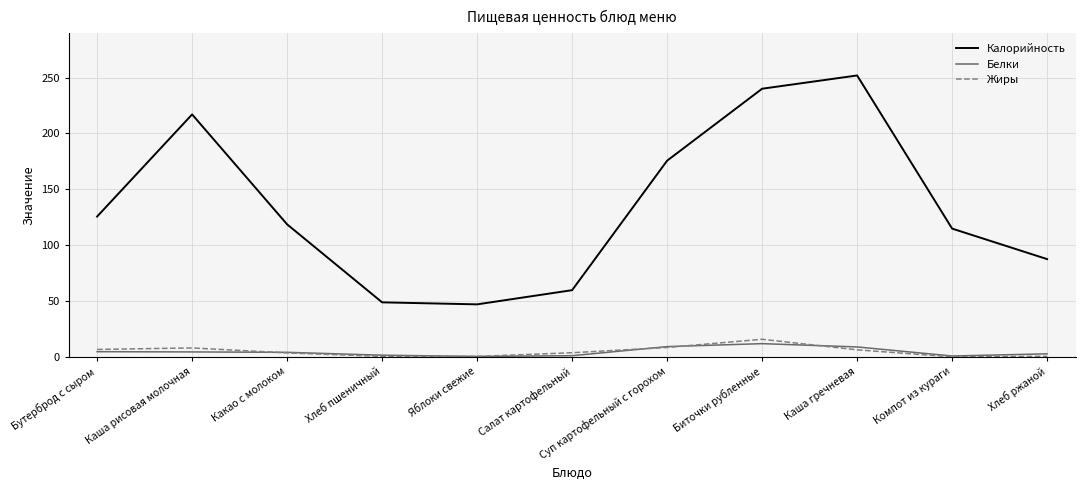

What is the maximum value shown in the chart?

251.9